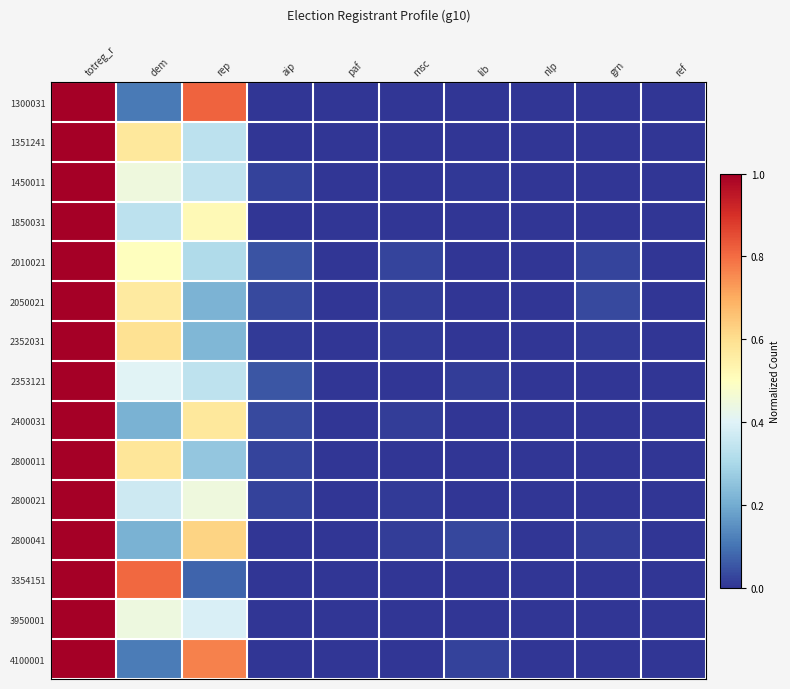

Which series has the largest total across all categories?

1300031